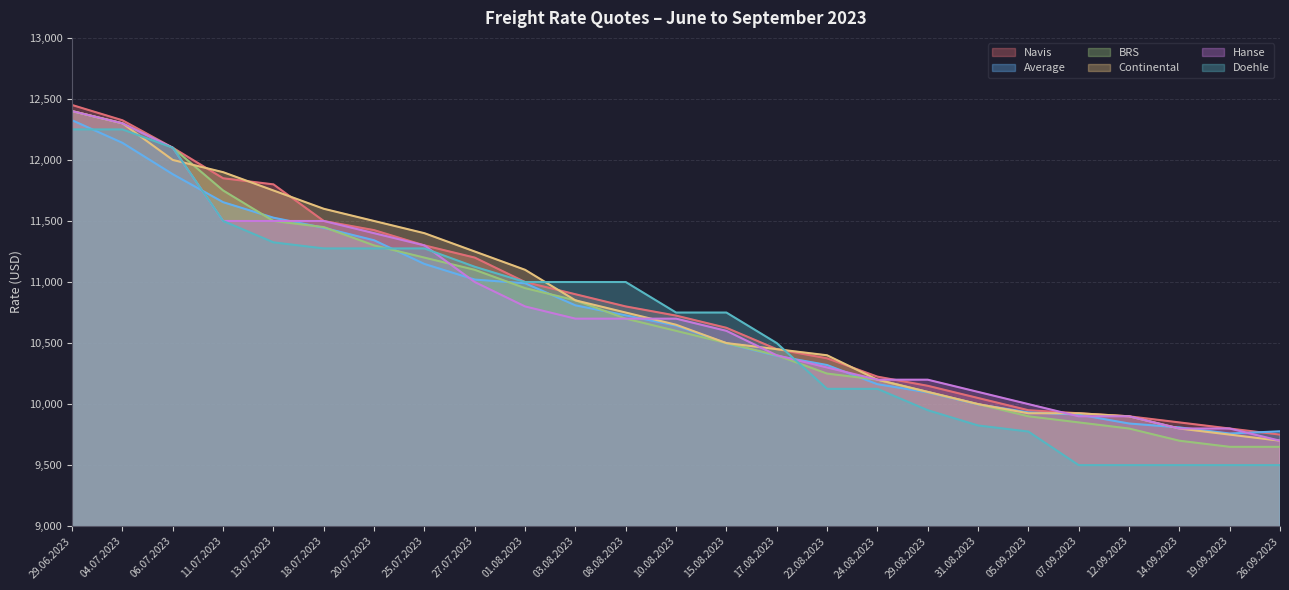

The Continental series shows 10750 at 08.08.2023. True or false?

True